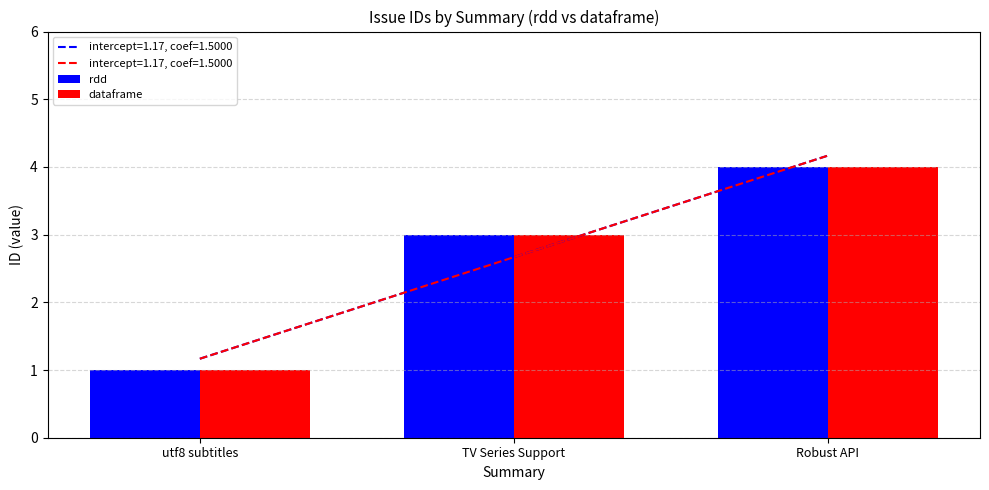

What is the average value of the rdd series?

3